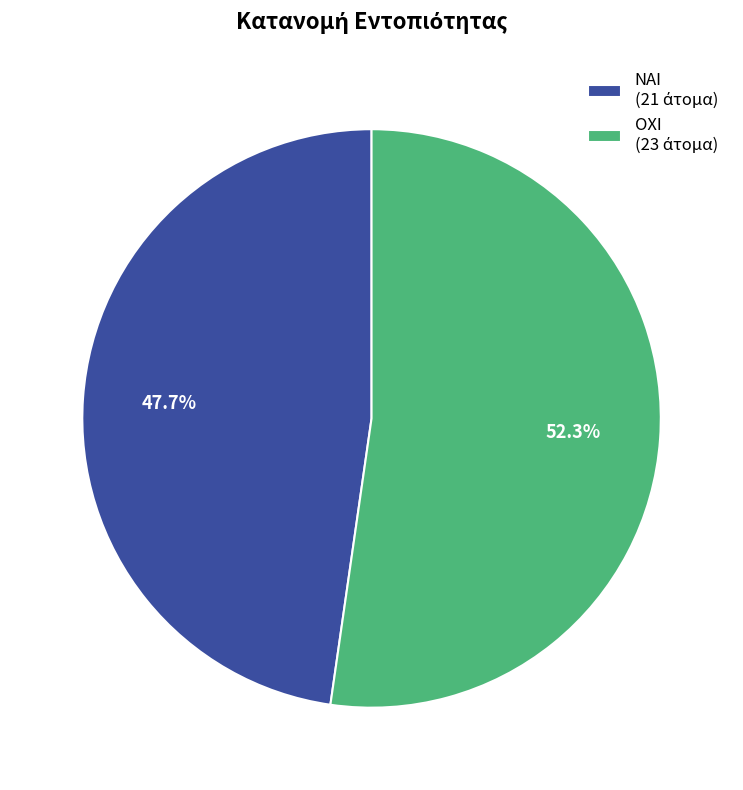

How many segments does this pie chart have?

2